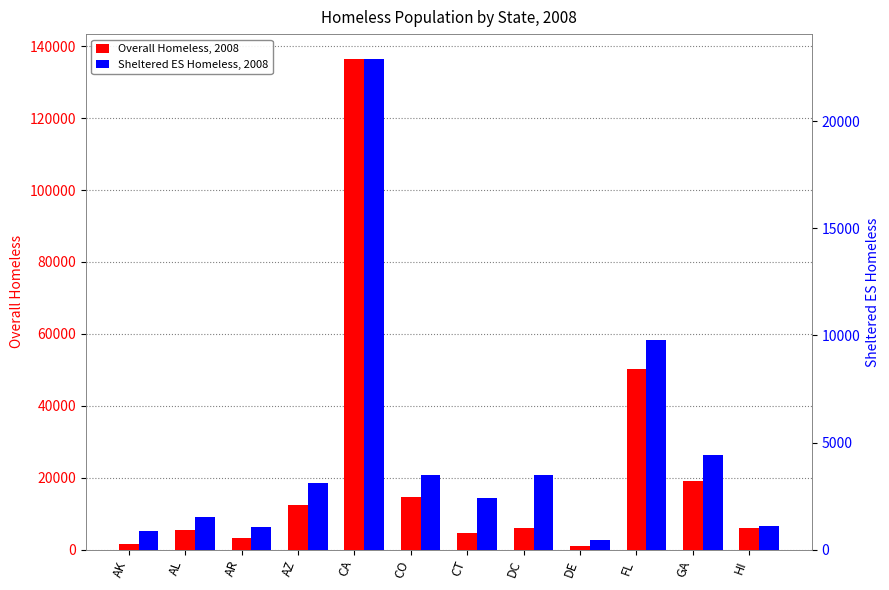

Reading left to right, transcribe all the data shown in this chart.

Overall Homeless, 2008: AK=1646	AL=5387	AR=3255	AZ=12488	CA=136531	CO=14747	CT=4627	DC=6044	DE=933	FL=50158	GA=19095	HI=6061
Sheltered ES Homeless, 2008: AK=847	AL=1534	AR=1048	AZ=3104	CA=22917	CO=3492	CT=2409	DC=3463	DE=446	FL=9769	GA=4420	HI=1114